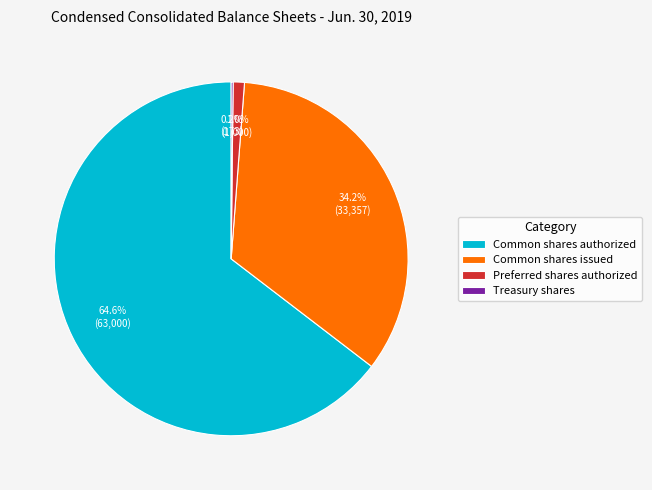

Which has a higher value, Preferred shares authorized or Common shares issued?

Common shares issued